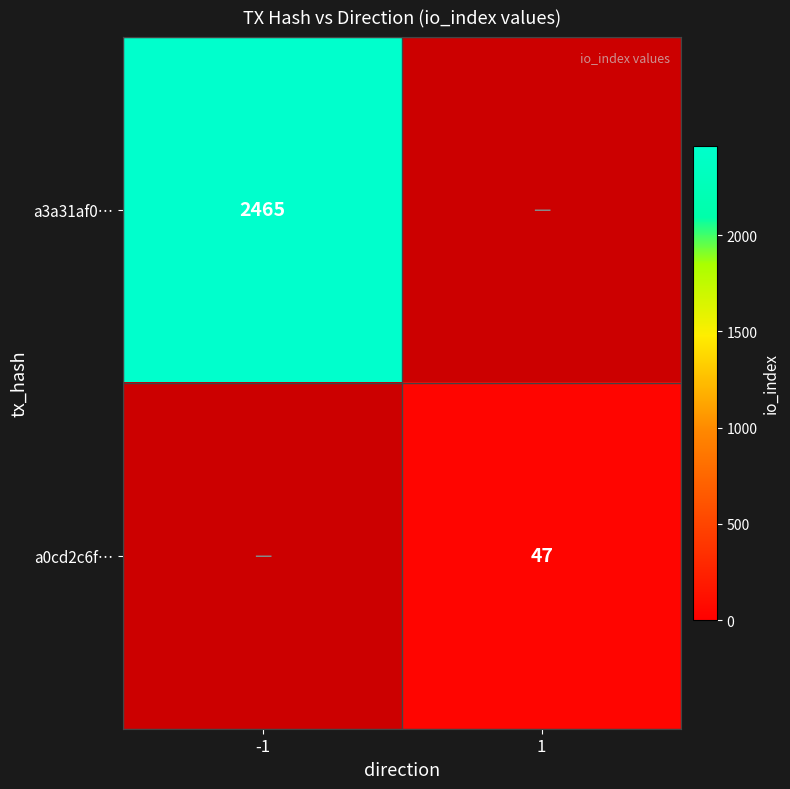

Which label corresponds to the largest value in the chart?

-1